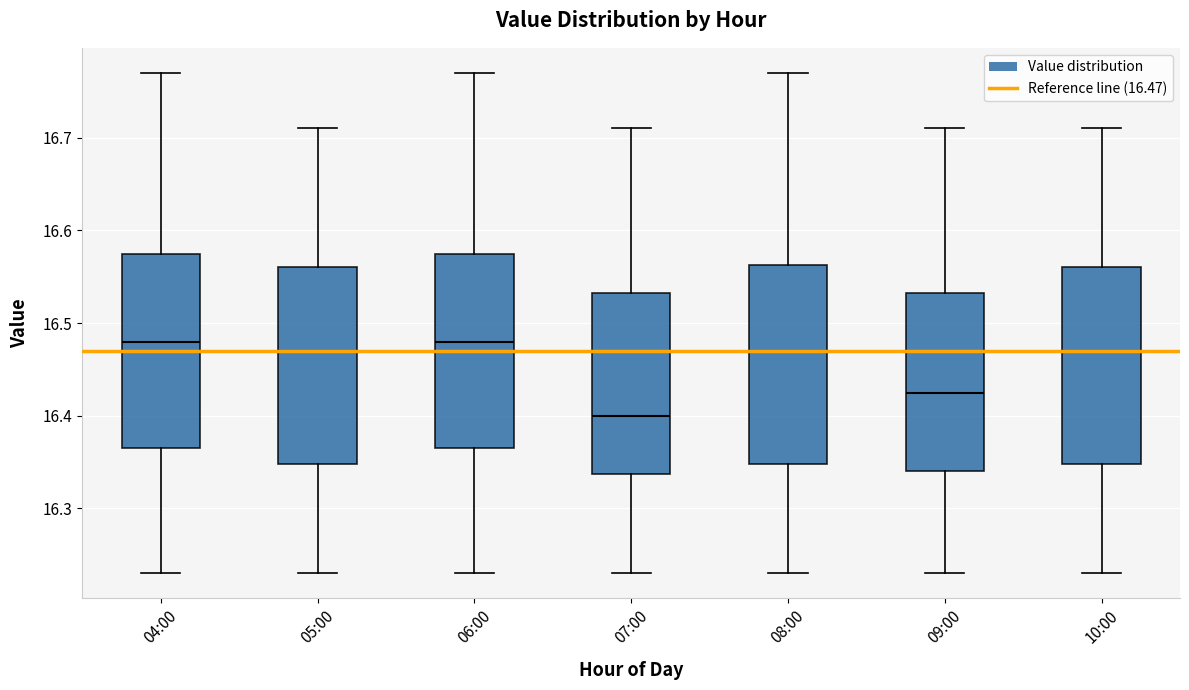

Where is the lower edge of the box for 05:00 on the y-axis? The values are not printed on the chart, so give them approximately, as read against the axis.

16.35